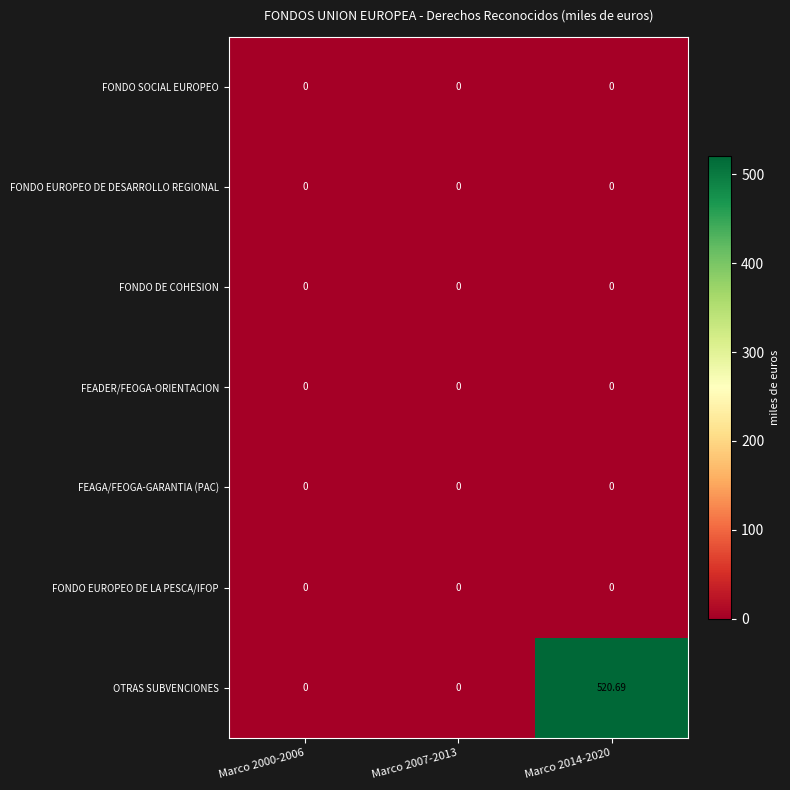

Which series has the largest total across all categories?

OTRAS SUBVENCIONES